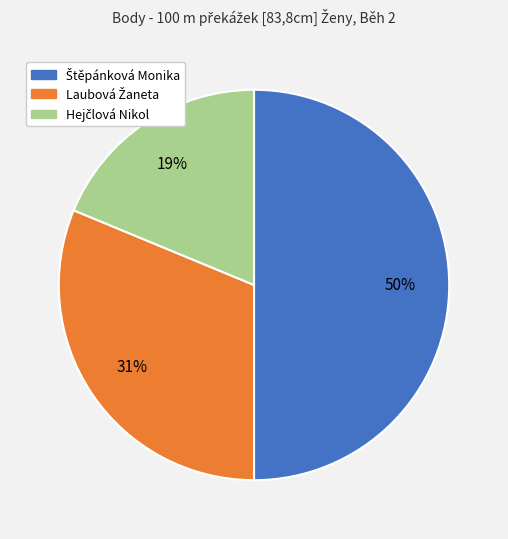

How many segments does this pie chart have?

3